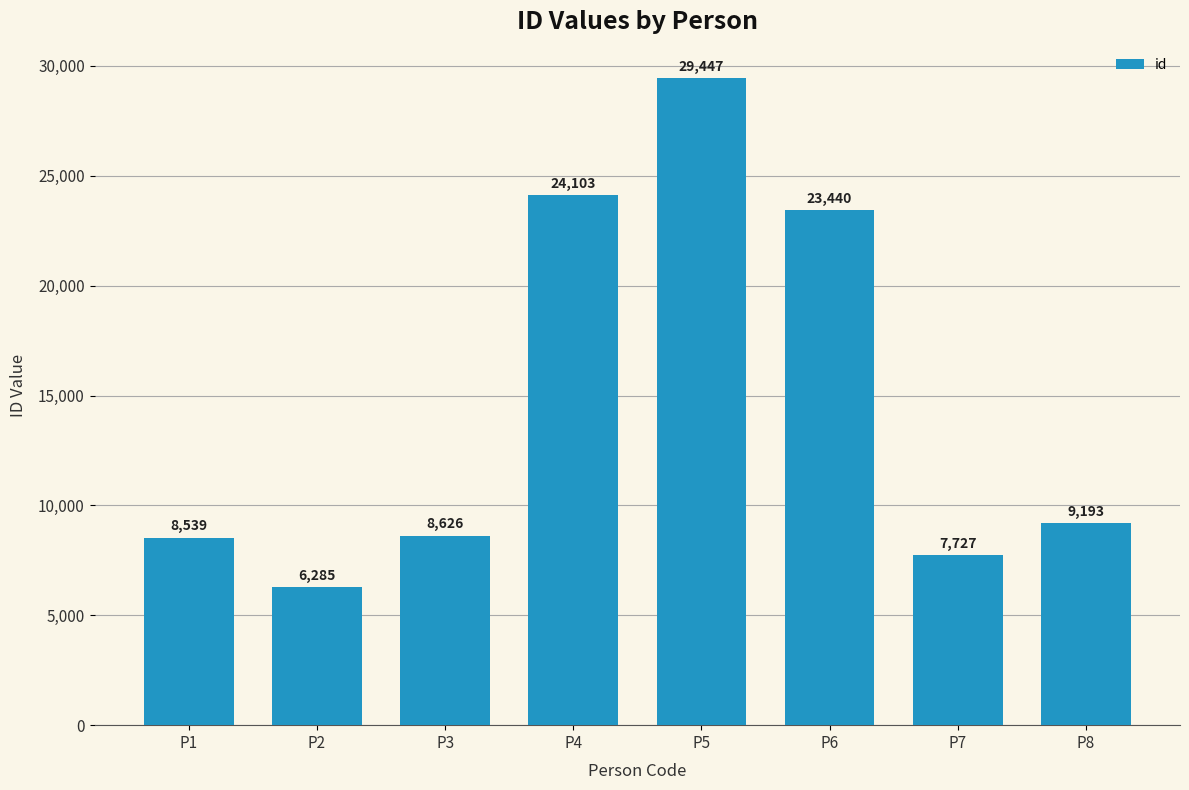

What is the average value?

14670